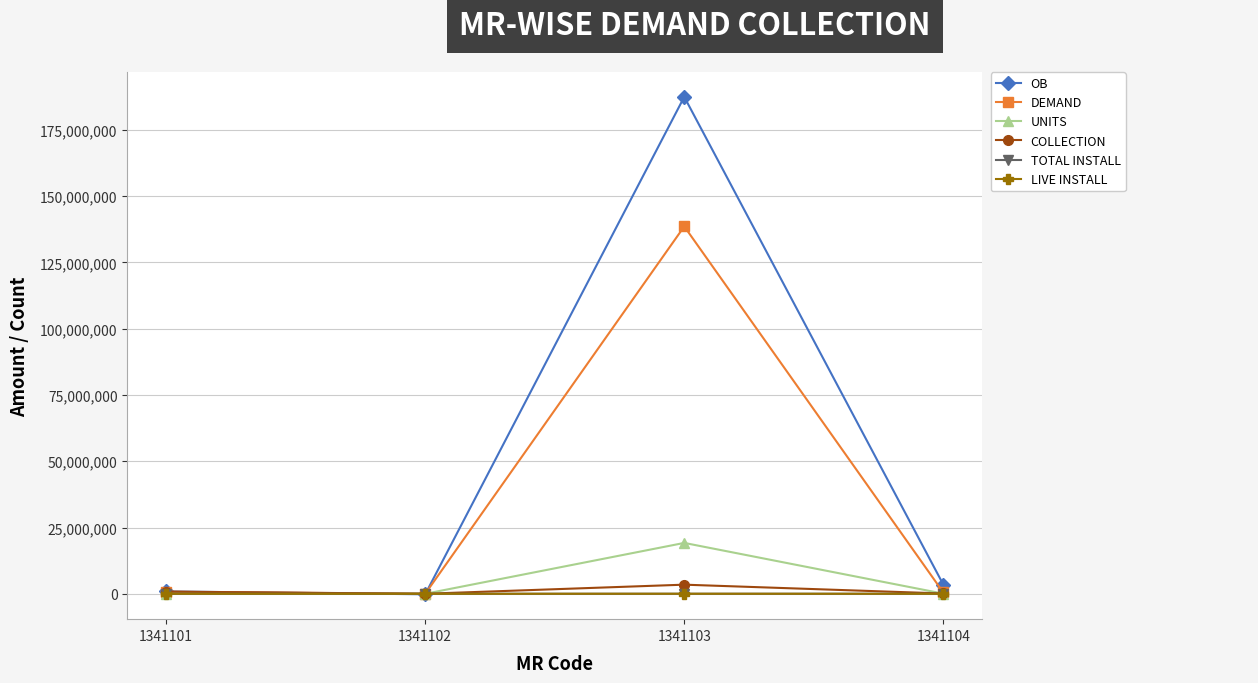

What is the approximate value of OB at 1341103?

187473755.5